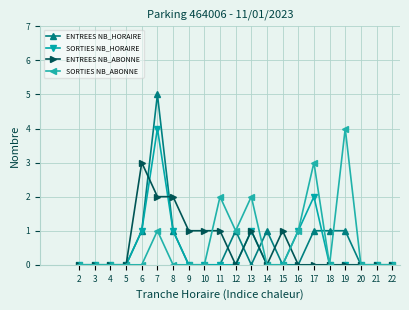

True or false: SORTIES NB_ABONNE has more than 1 interior local peaks.

True